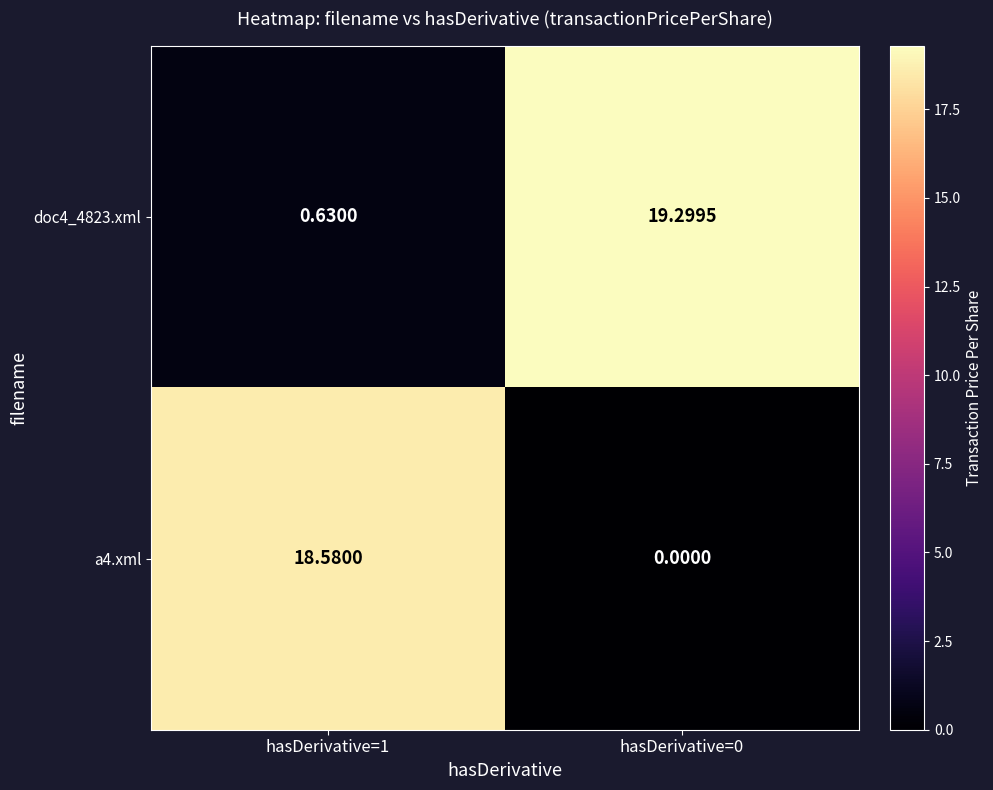

Is the value of doc4_4823.xml at hasDerivative=1 greater than the value of a4.xml at hasDerivative=0?

Yes